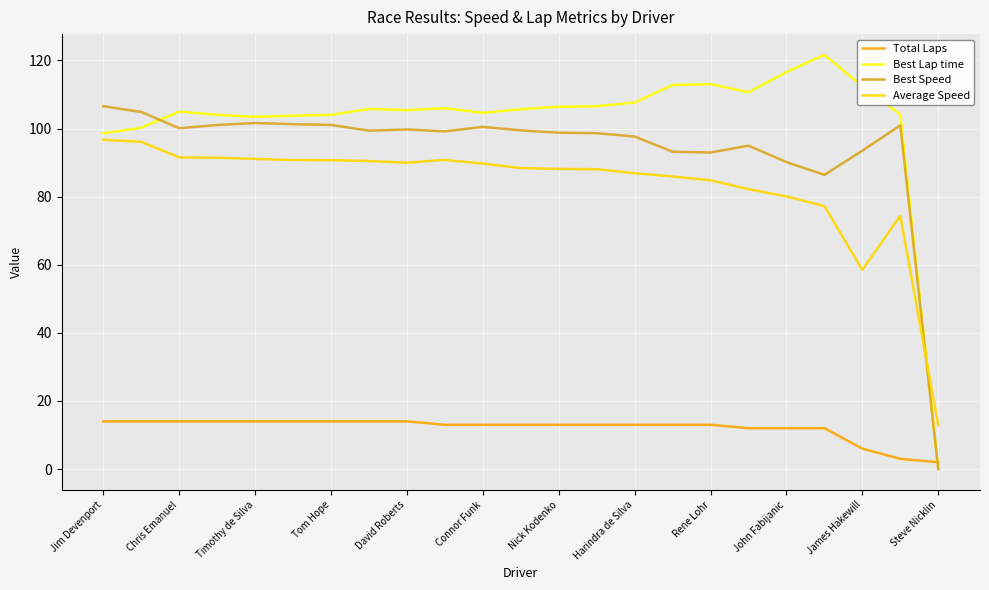

Which series has the widest spread of values?

Best Lap time